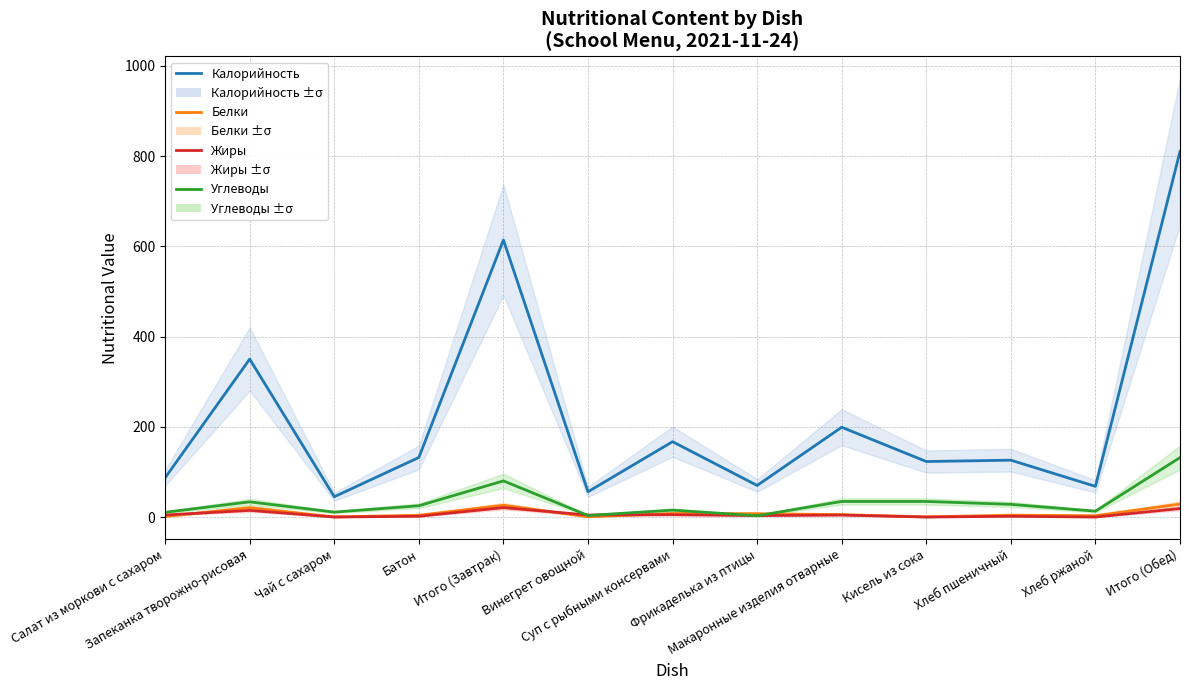

Rank the series at Запеканка творожно-рисовая from highest to lowest value.

Калорийность, Углеводы, Белки, Жиры